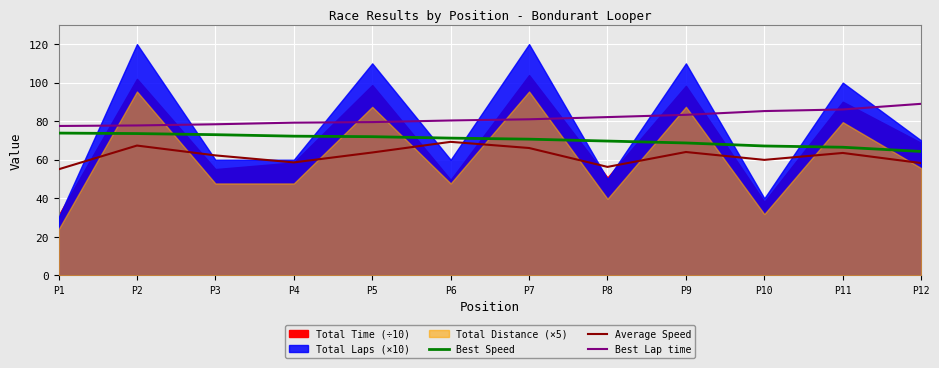

How many lines are shown in the chart?

3